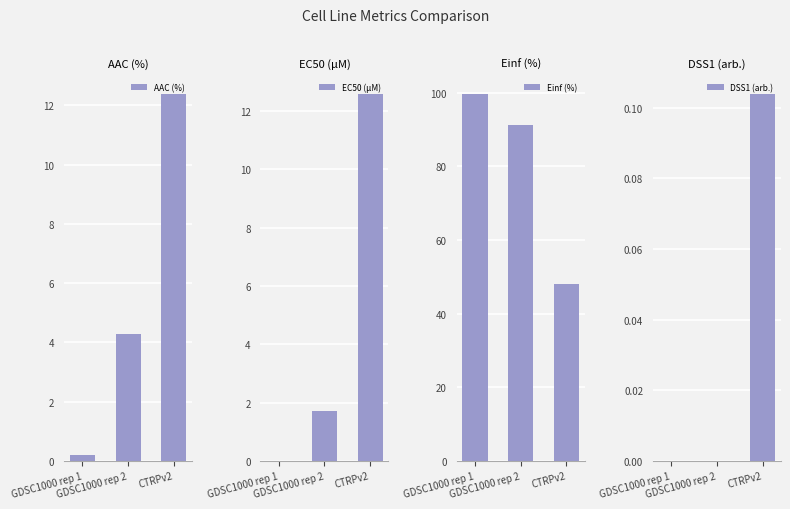

At which label does EC50 (µM) reach its peak?

CTRPv2